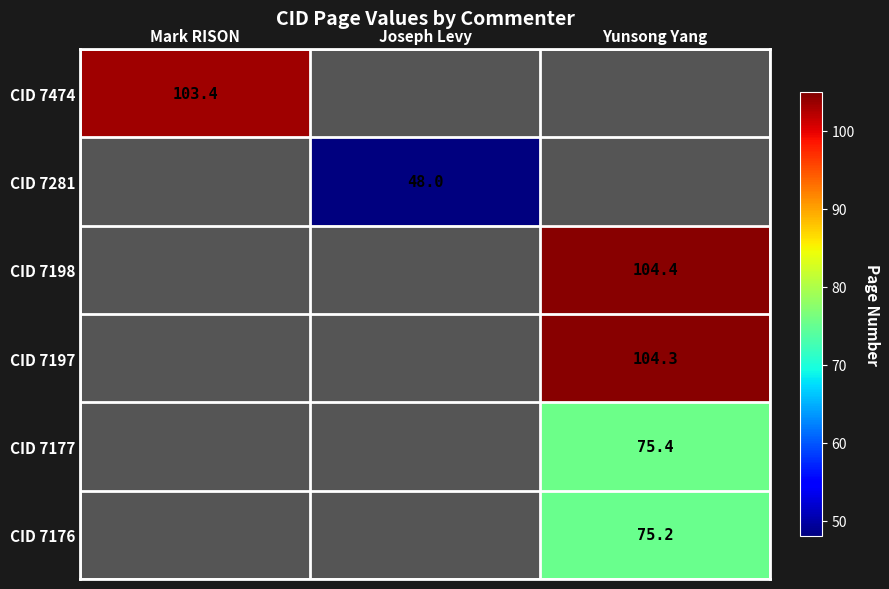

Rank the series at Mark RISON from highest to lowest value.

CID 7474, CID 7281, CID 7198, CID 7197, CID 7177, CID 7176